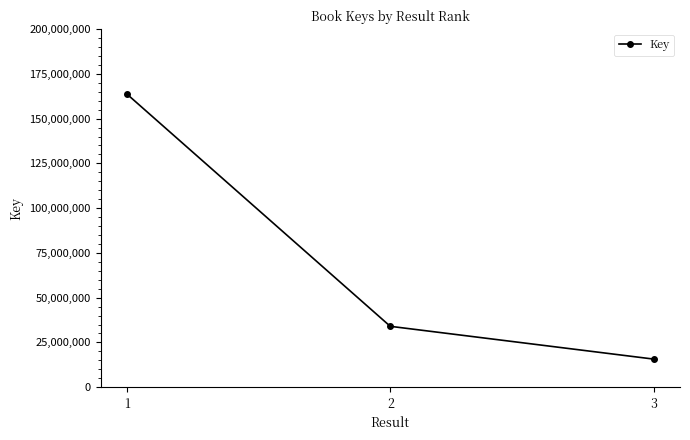

Where is the data nearest to the value 89706082?

2